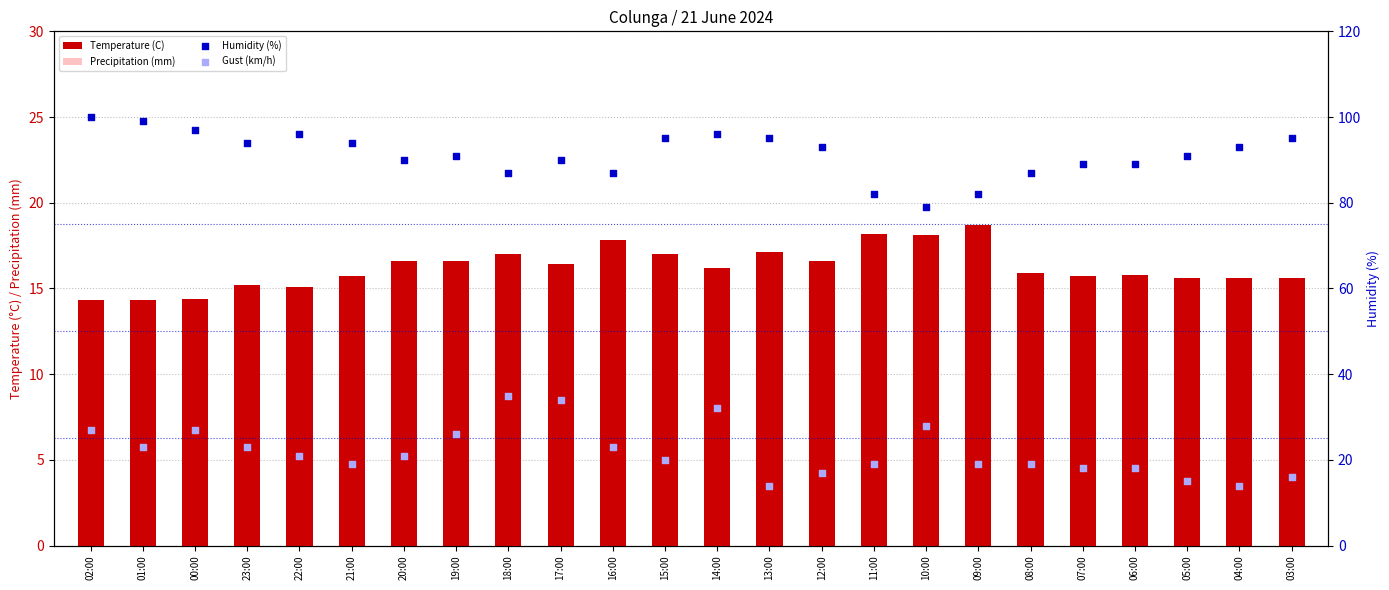

Is the value of Precipitation (mm) at 07:00 greater than the value of Gust (km/h) at 09:00?

No